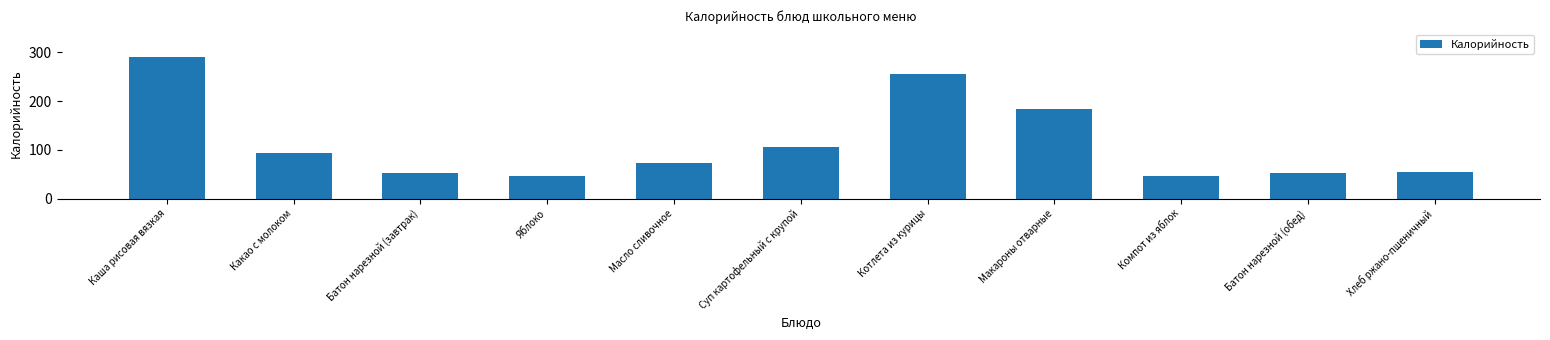

What is the label of the 5th bar from the left?

Масло сливочное